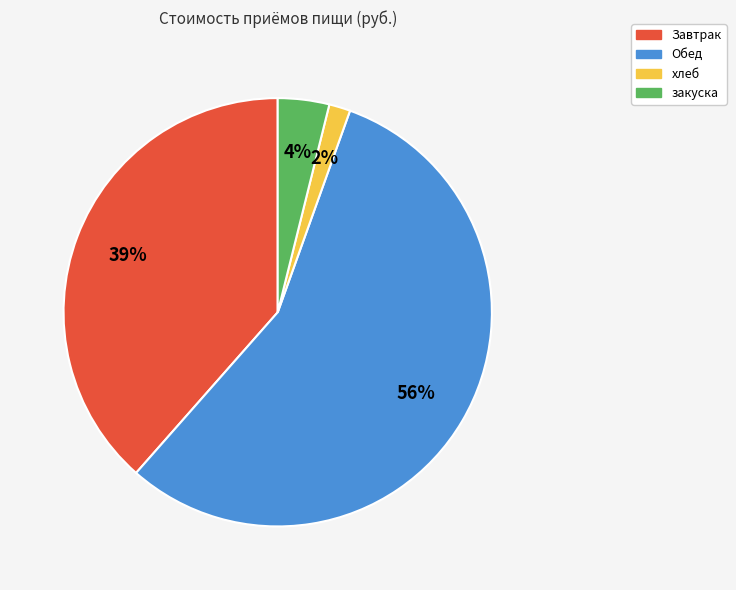

Which slice is the largest?

Обед